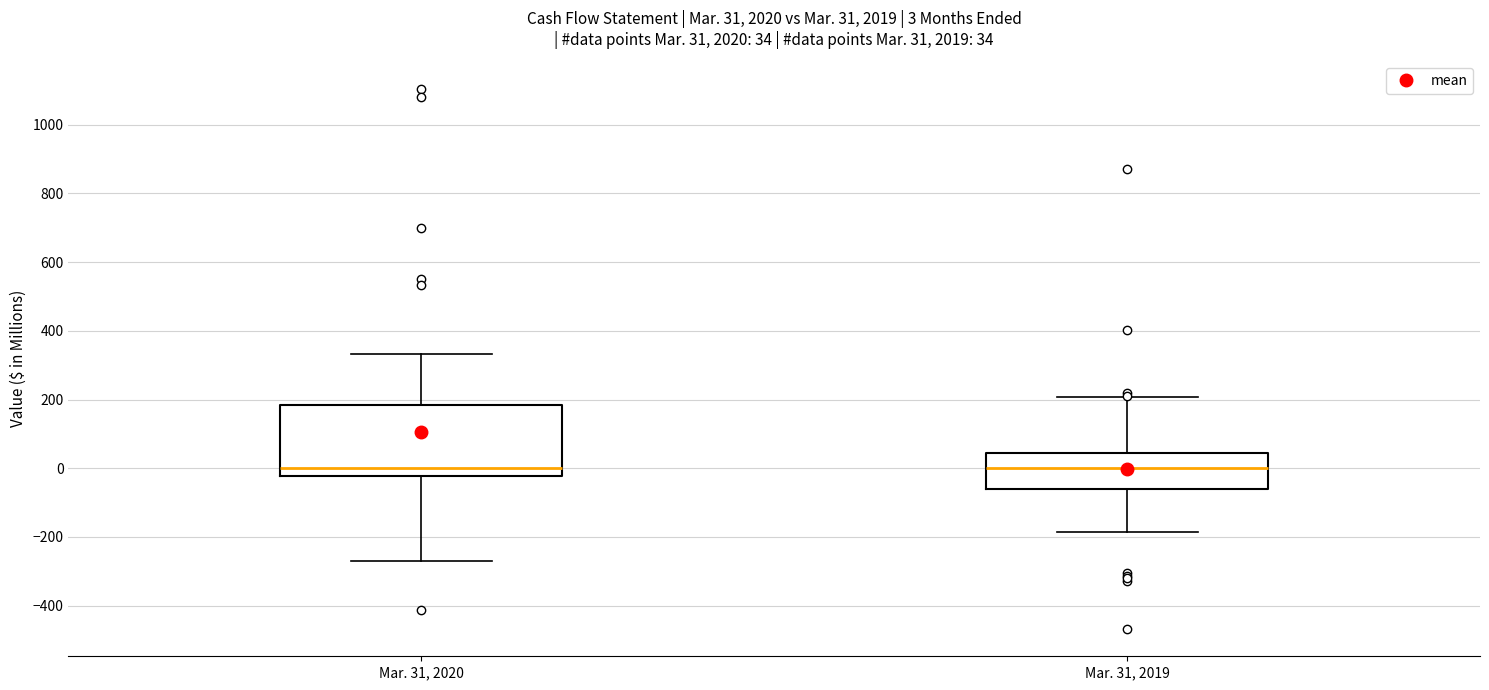

Which box is the tallest, from its lower edge to its upper edge?

Mar. 31, 2020